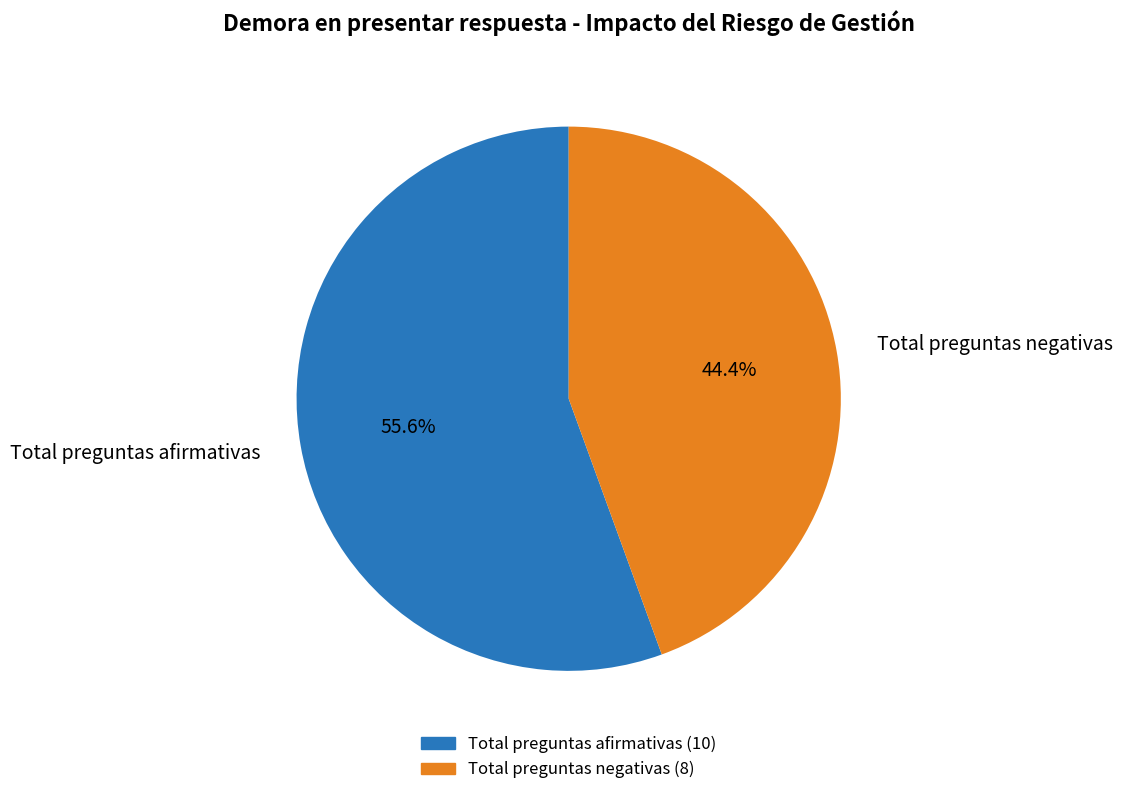

Approximately how many times larger is the value at Total preguntas negativas compared to Total preguntas afirmativas?

0.8